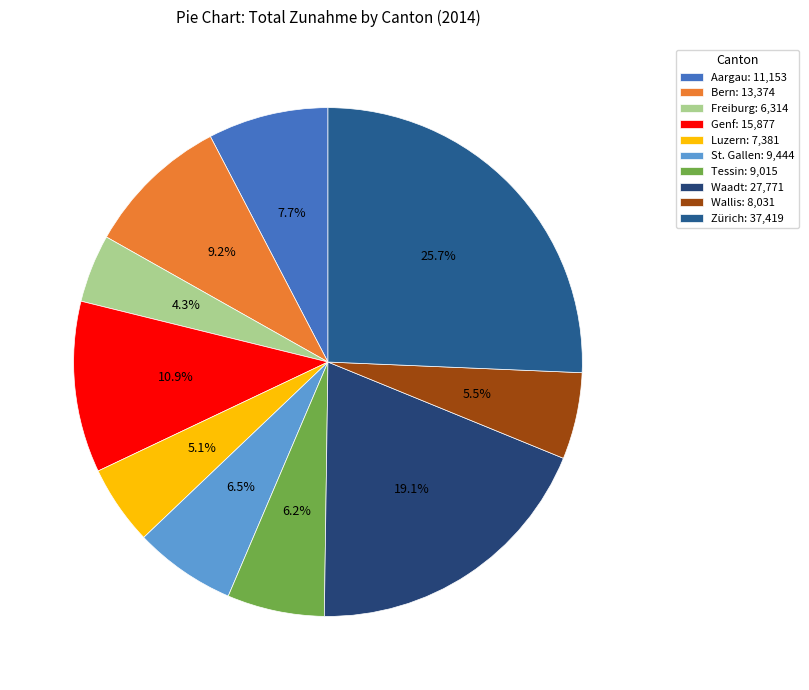

Between Wallis and Genf, which is larger?

Genf